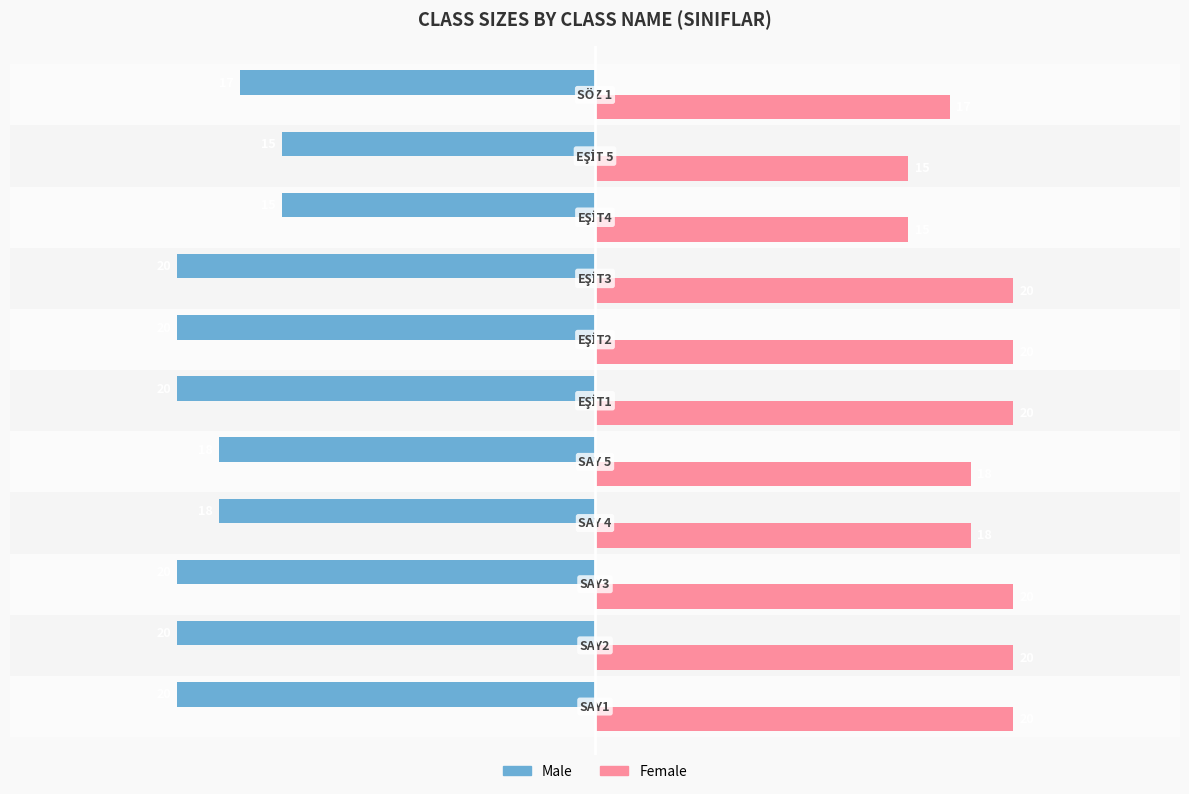

Rank the series by their average value, from lowest to highest.

Male, Female